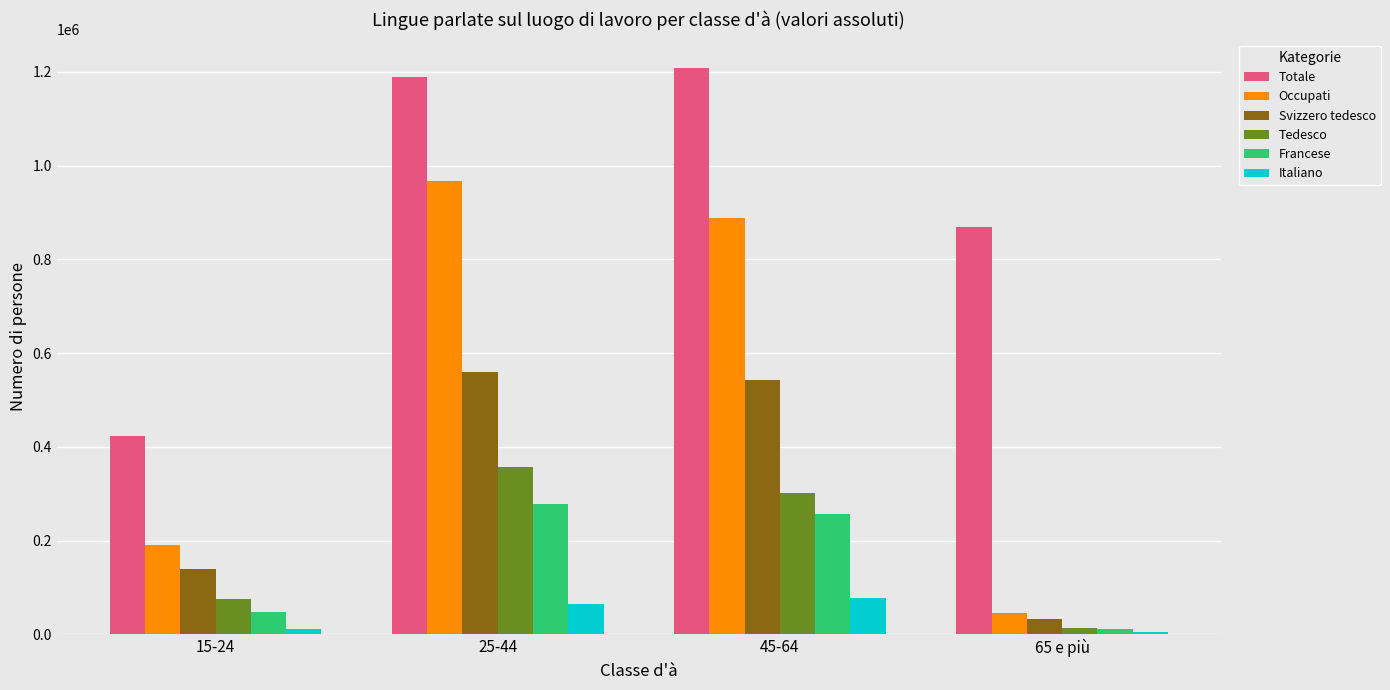

Which series changed the most between 45-64 and 65 e più?

Occupati